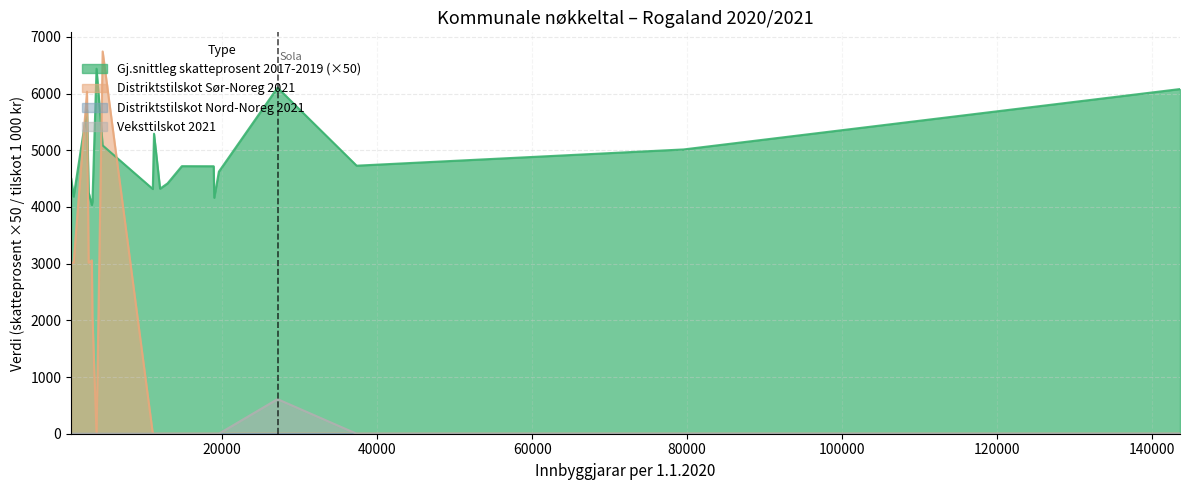

True or false: Gj.snittleg skatteprosent 2017-2019 has more than 2 points higher than both neighbors.

True